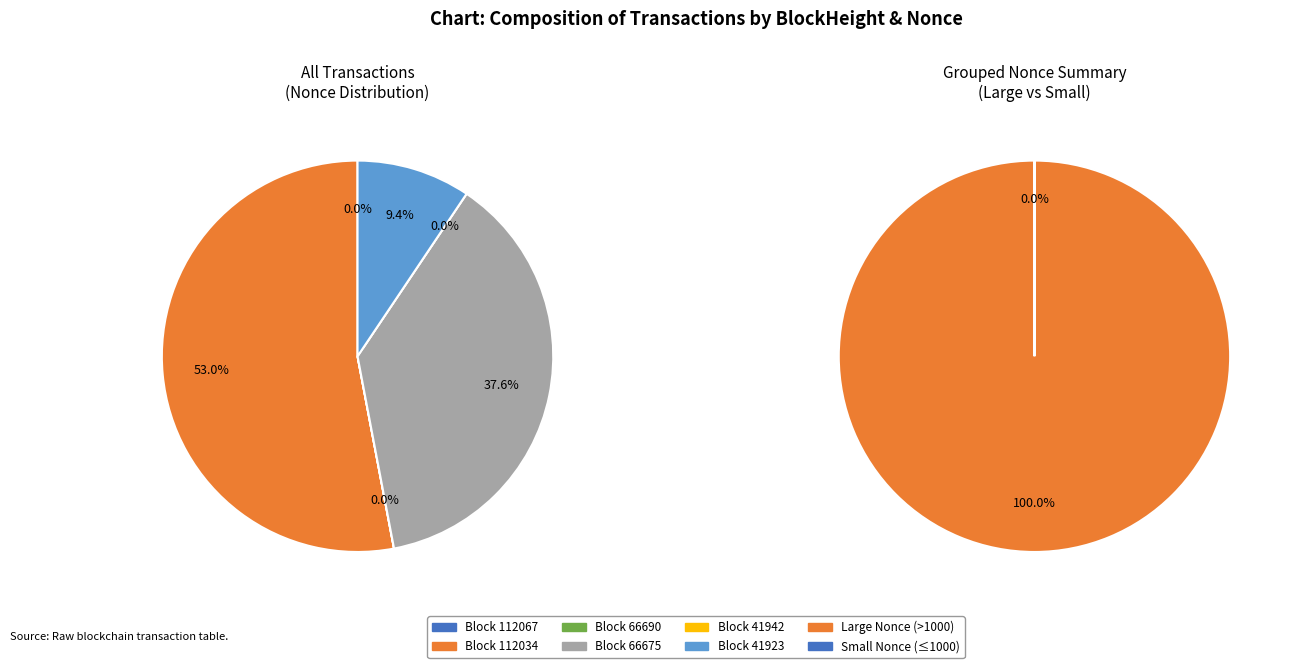

What is the change in value from 112034 to 41942?

-45837